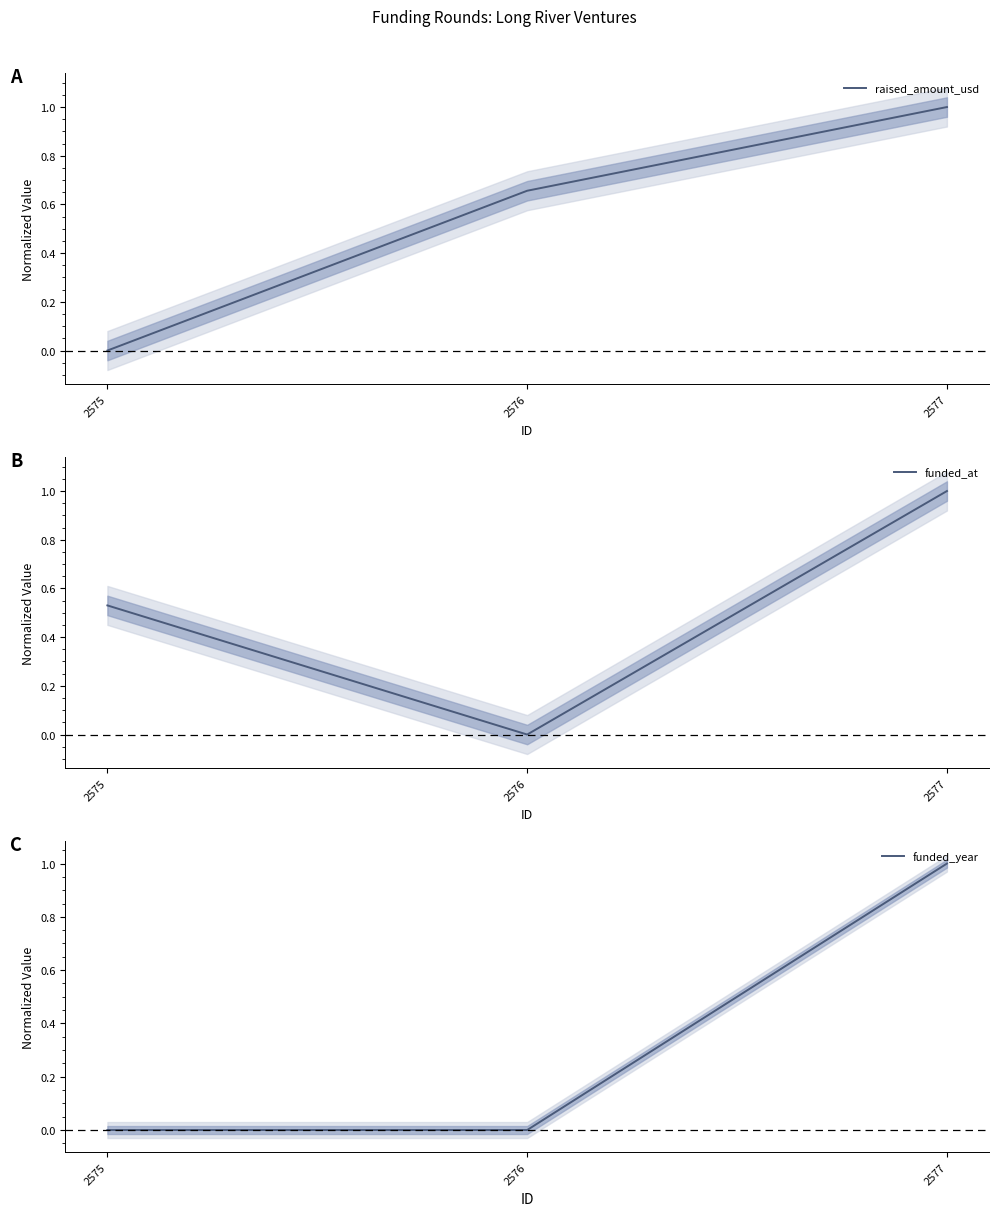

Between 2576 and 2577, which series saw the biggest shift?

funded_at